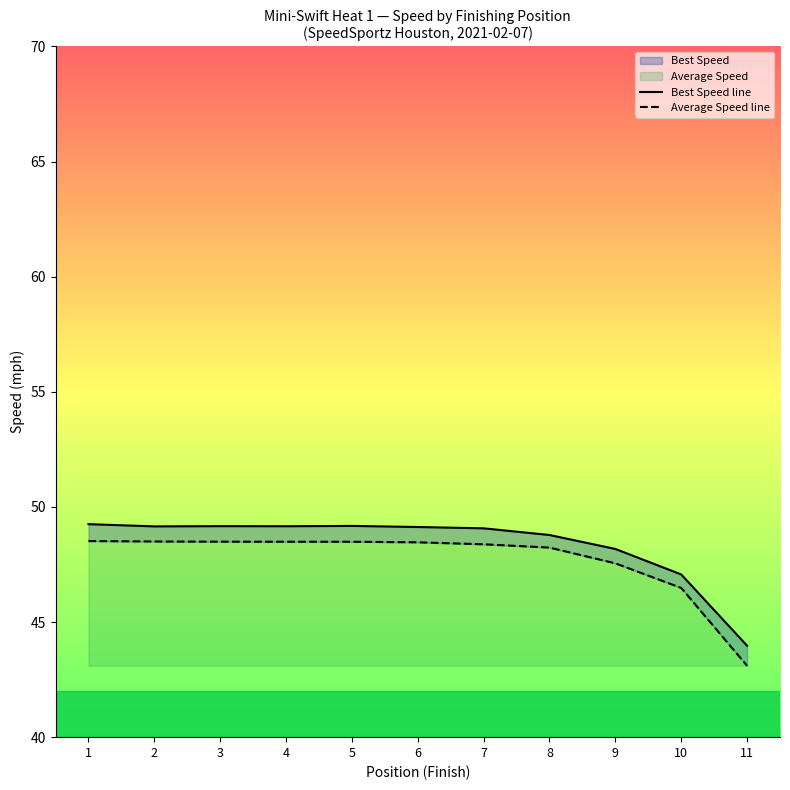

At how many categories does at least one series exceed 43?

11